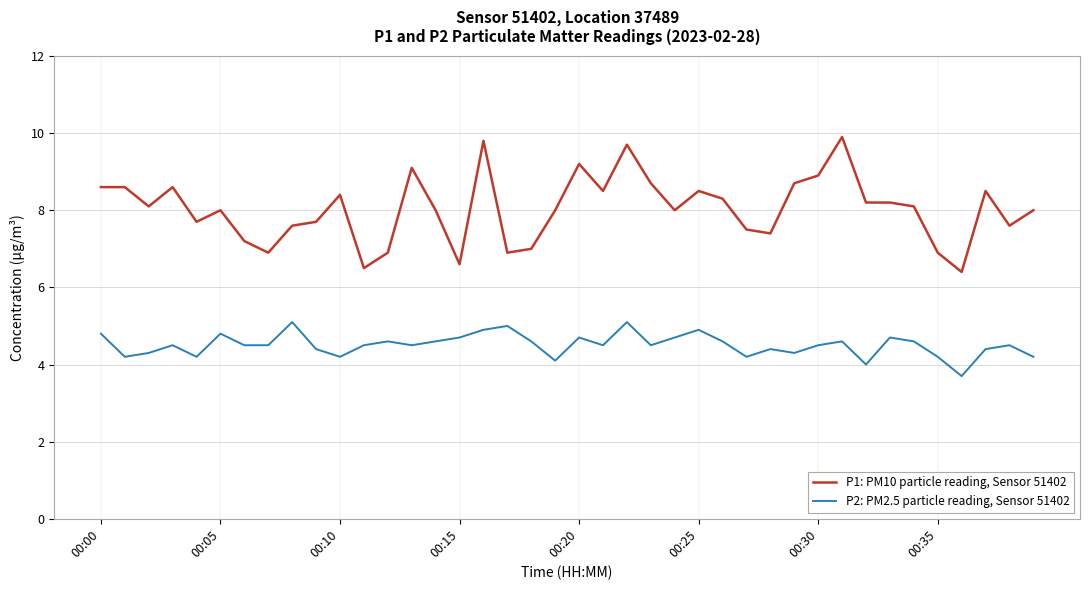

True or false: P2: PM2.5 particle reading, Sensor 51402 and P1: PM10 particle reading, Sensor 51402 intersect in this chart.

False